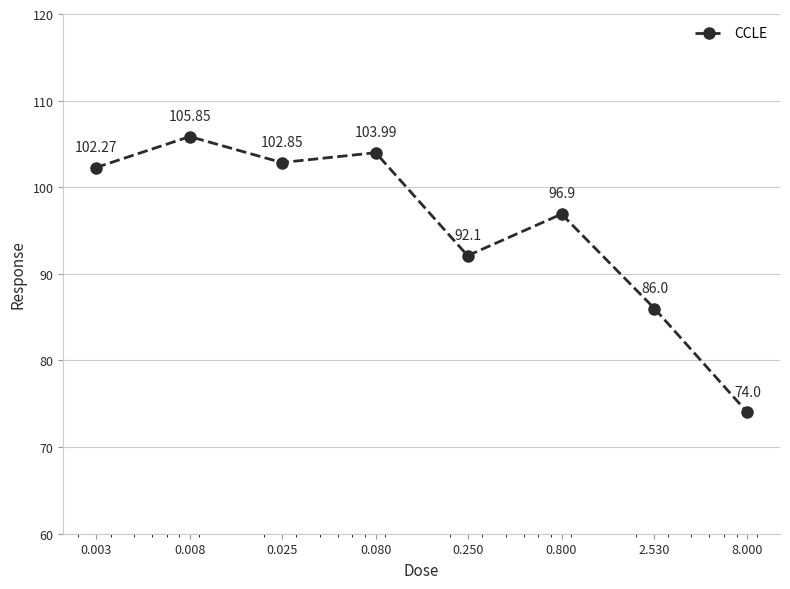

True or false: there are more than 0 points higher than both neighbors.

True